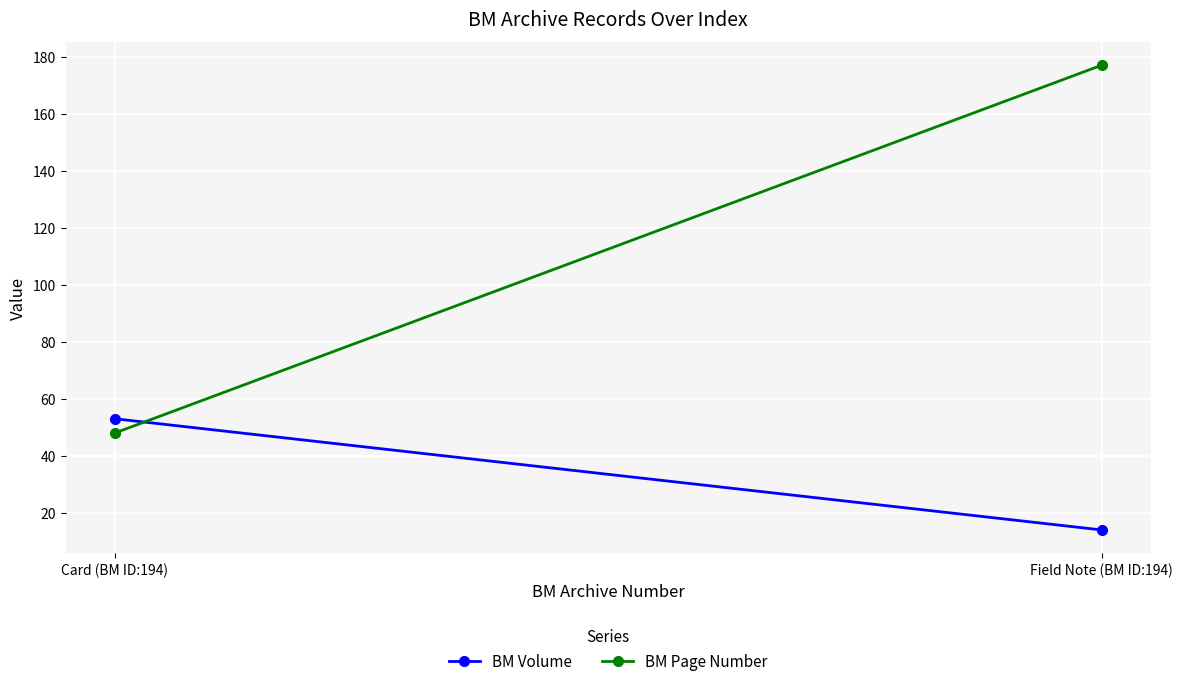

What is the greatest value displayed?

177